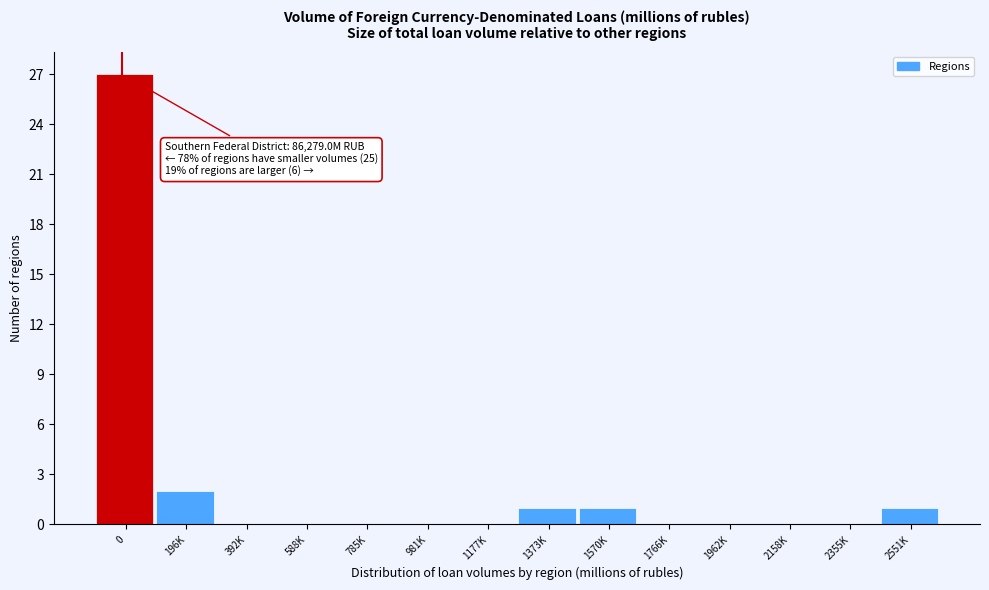

Reading left to right, extract all data points from this chart.

0=27	196K=2	392K=0	588K=0	785K=0	981K=0	1177K=0	1373K=1	1570K=1	1766K=0	1962K=0	2158K=0	2355K=0	2551K=1